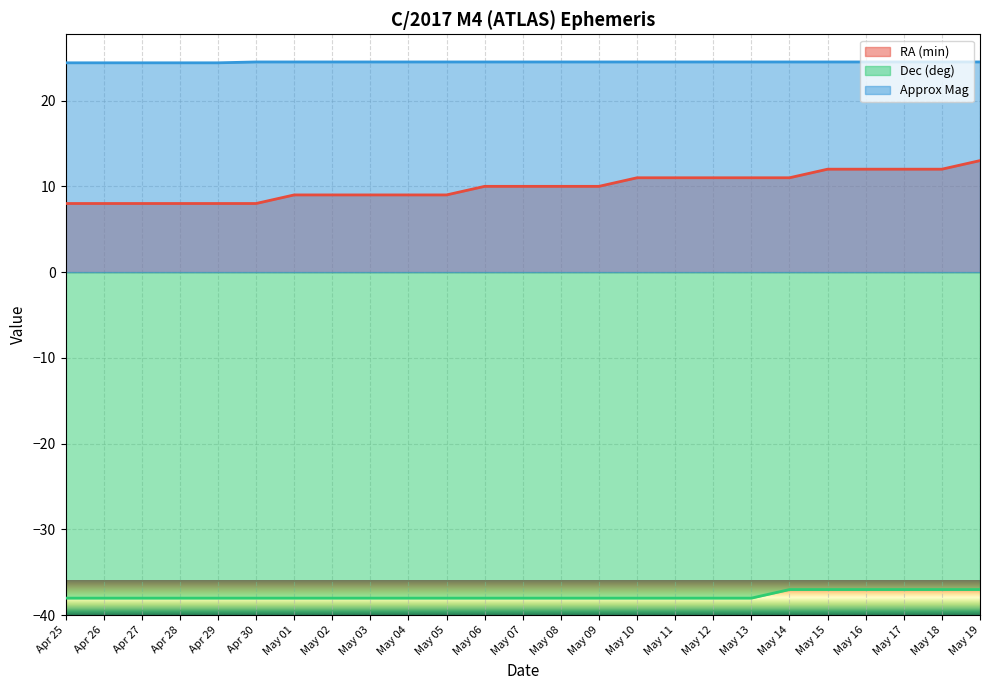

How many lines are shown in the chart?

3